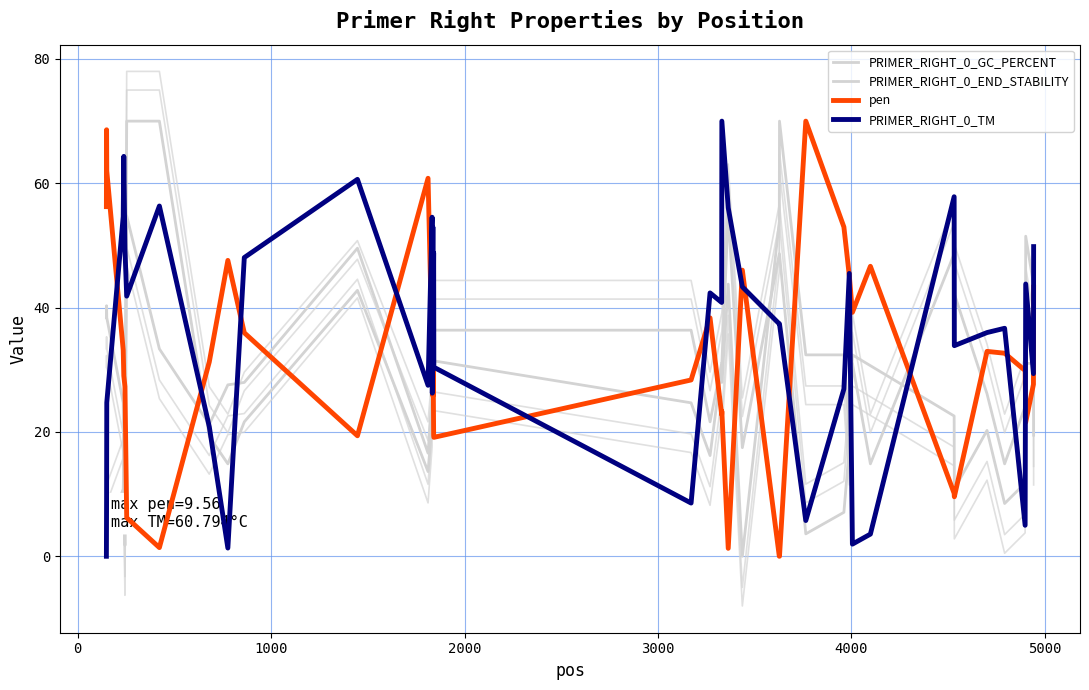

Reading left to right, what are all the values shown in this chart?

PRIMER_RIGHT_0_GC_PERCENT: 0.0	3.6	3.6	10.8	14.9	14.9	70.0	70.0	19.3	14.9	21.6	42.8	13.6	21.6	26.1	37.4	26.1	42.8	36.4	36.4	21.6	31.0	31.0	55.1	17.5	48.7	48.7	3.6	7.1	17.5	31.0	14.9	48.7	42.2	26.1	14.9	24.1	31.0	31.0	27.9
PRIMER_RIGHT_0_END_STABILITY: 38.4	40.3	38.4	24.7	13.7	1.7	54.8	33.4	21.2	27.6	28.0	49.6	16.6	25.6	34.3	39.3	27.6	37.8	31.4	24.7	16.2	30.7	28.0	43.8	0.0	53.8	70.0	32.4	32.4	19.5	32.4	30.7	22.6	10.8	20.2	8.5	11.8	51.5	43.8	19.5
pen: 56.2	68.6	62.0	33.2	29.0	27.3	6.2	1.4	31.3	47.6	35.9	19.4	60.8	33.2	37.1	25.8	32.6	19.4	19.1	28.4	38.4	22.8	23.3	1.3	46.0	0.0	0.0	70.0	53.0	45.1	39.2	46.6	10.1	9.6	33.0	32.7	29.9	21.6	27.7	43.3
PRIMER_RIGHT_0_TM: 0.0	9.0	24.7	54.6	64.3	49.4	41.8	56.3	20.8	1.3	48.1	60.6	27.5	54.5	26.2	53.0	36.8	48.8	30.4	8.6	42.4	40.8	70.0	56.1	43.3	37.4	37.4	5.7	26.9	45.5	2.0	3.6	57.8	33.9	36.0	36.7	5.0	43.8	29.4	49.8